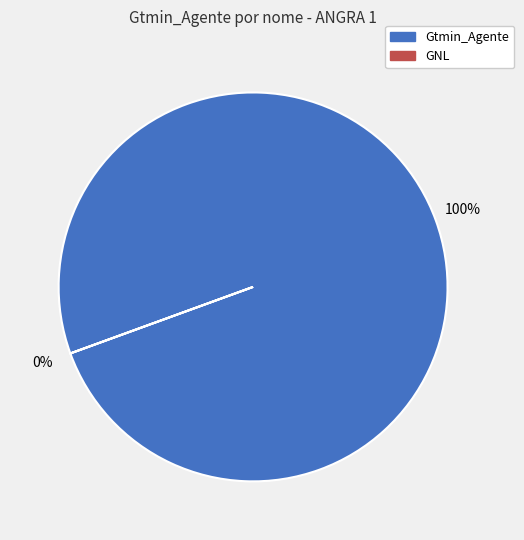

Is the sum of ANGRA 1 (2026-10) and ANGRA 1 (2026-07) greater than half?

No